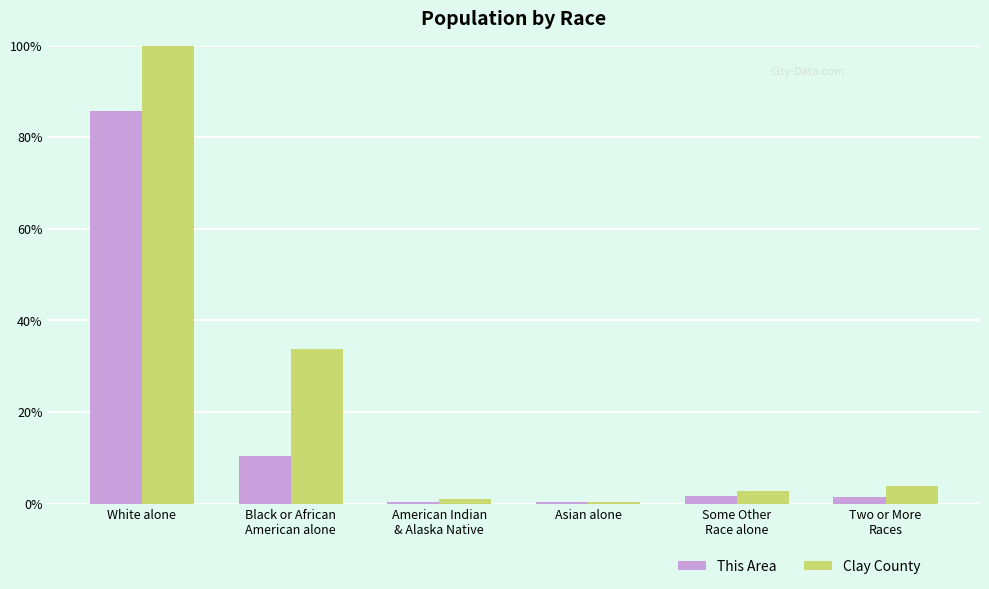

What is the difference between the This Area values at Black or African
American alone and Two or More
Races?

9.0